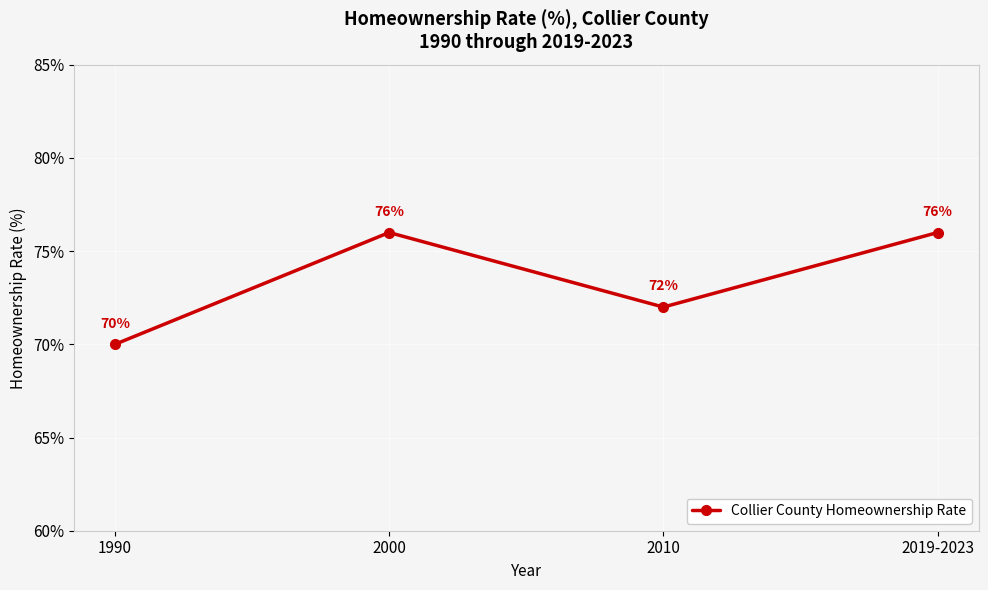

Read the value at 2010.

72